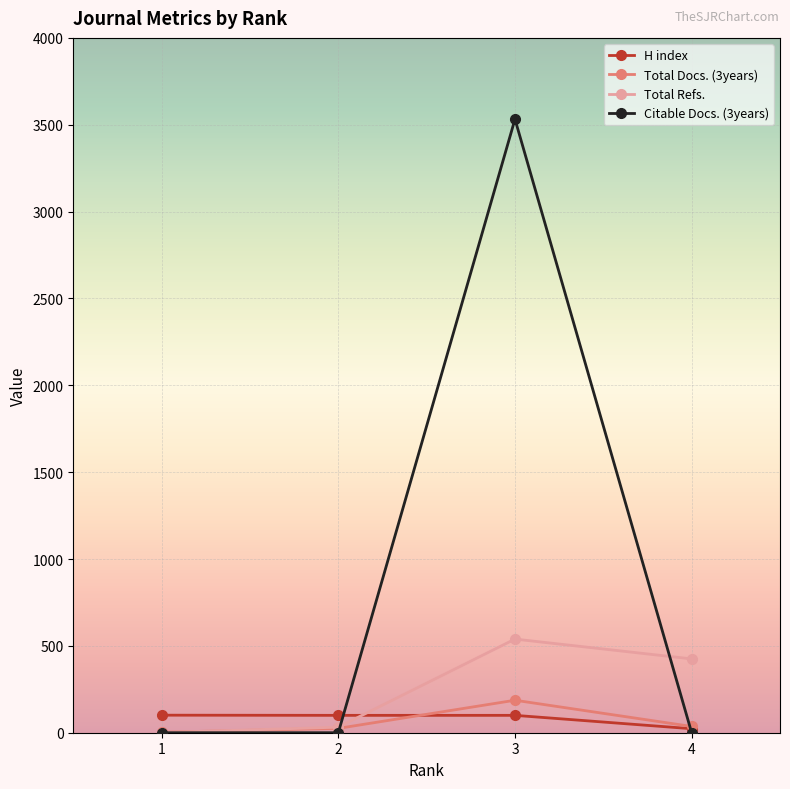

What is the difference between the maximum and minimum values in the Total Refs. series?

538